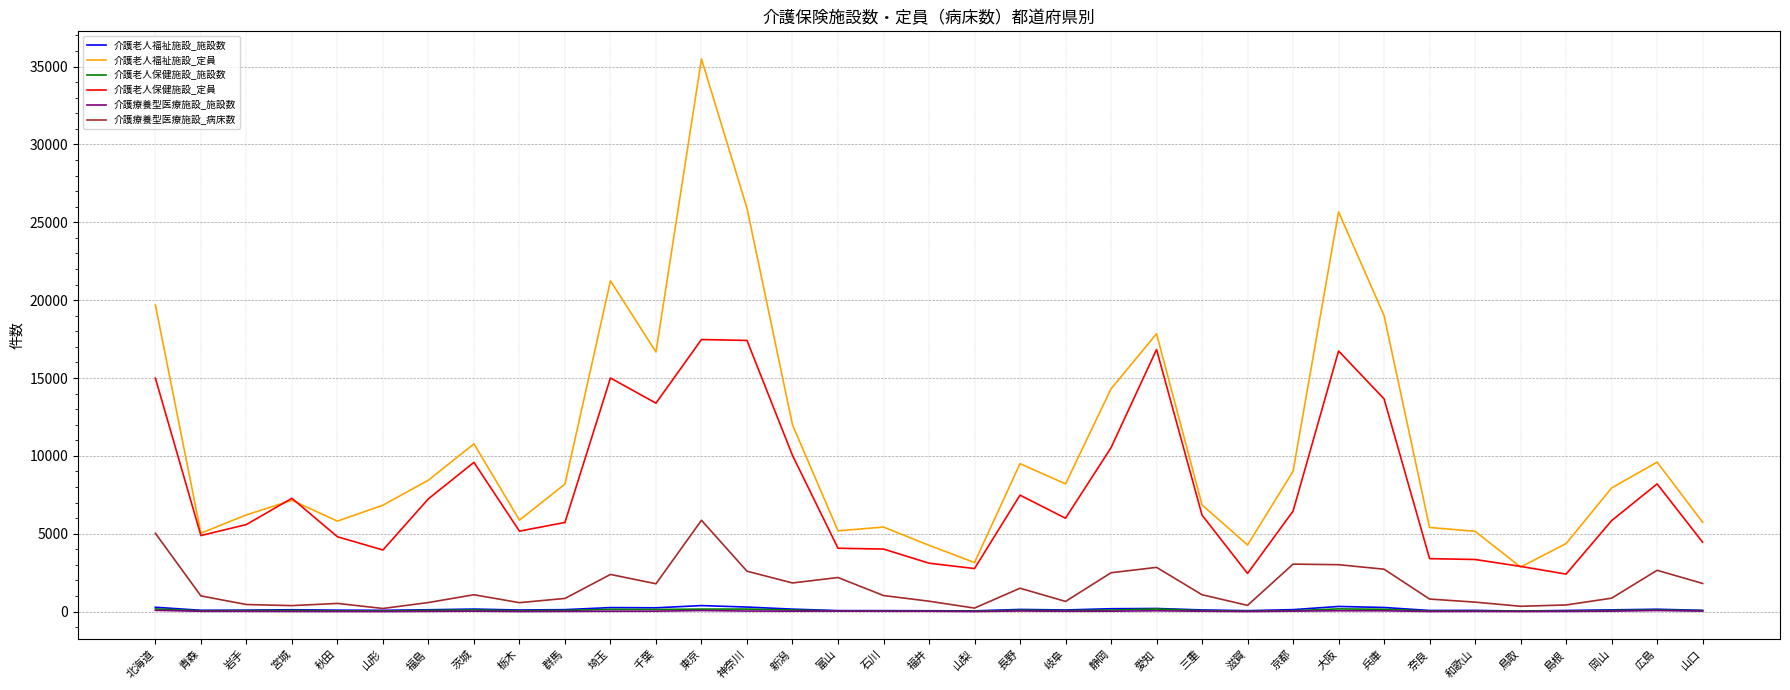

What is the highest value of the 介護療養型医療施設_病床数 series?

5865